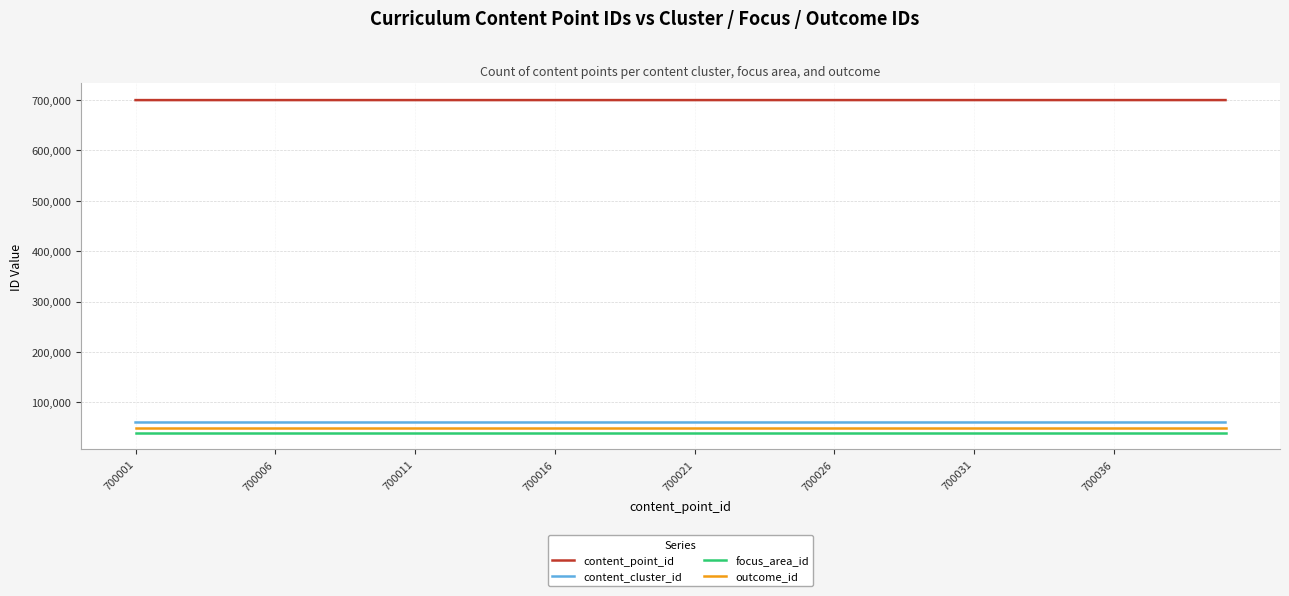

What is the greatest value displayed?

700040